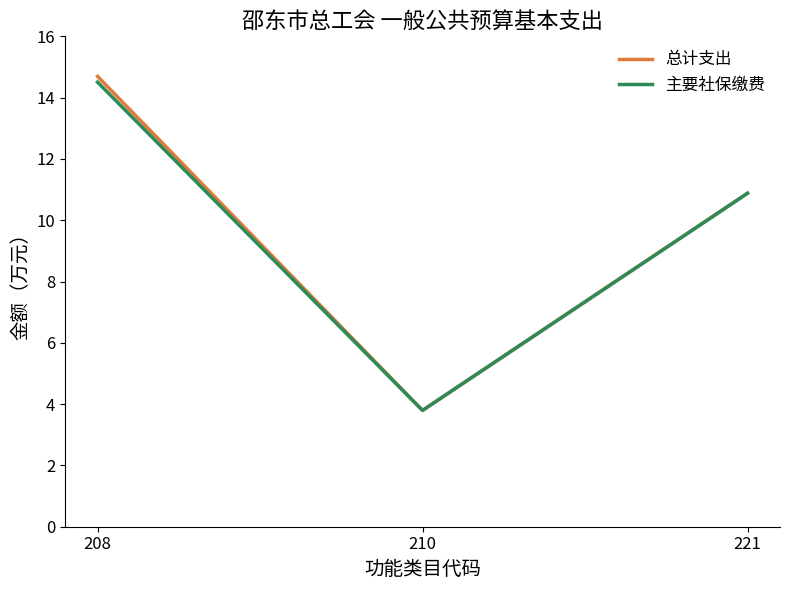

Rank the categories by 主要社保缴费 value from lowest to highest.

210, 221, 208